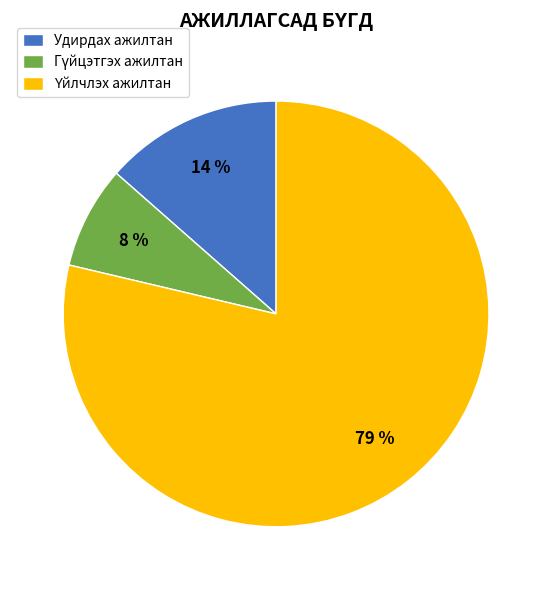

To the nearest percent, what is the average slice percentage?

33%